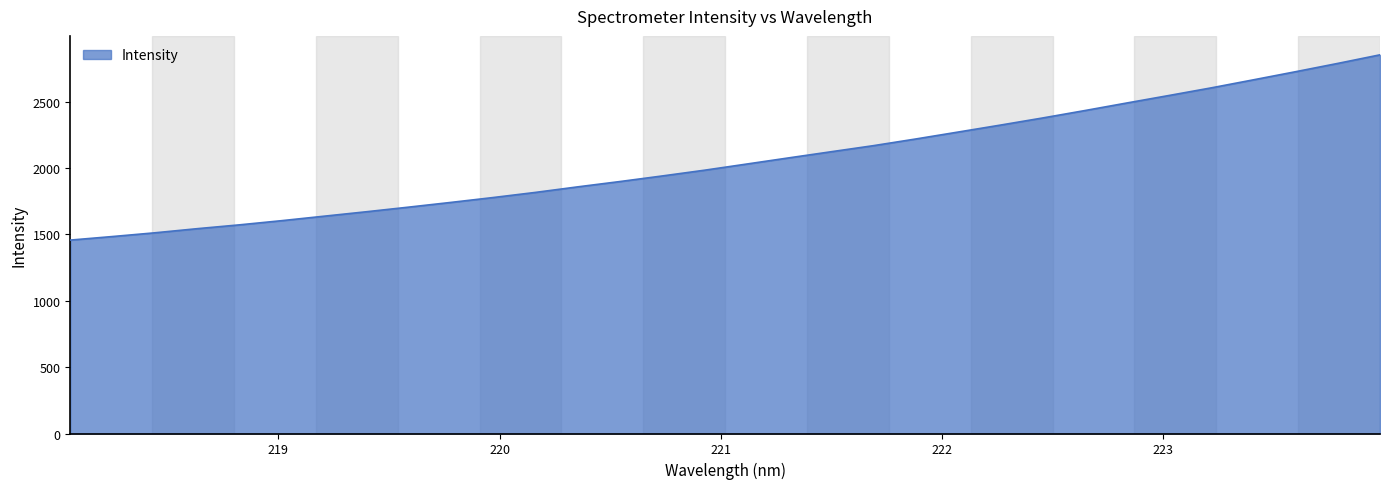

What is the difference between the maximum and minimum values?

1395.2